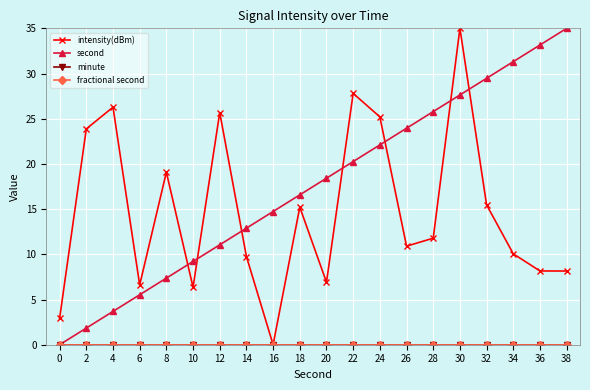

Between 0 and 24, which series saw the biggest shift?

intensity(dBm)